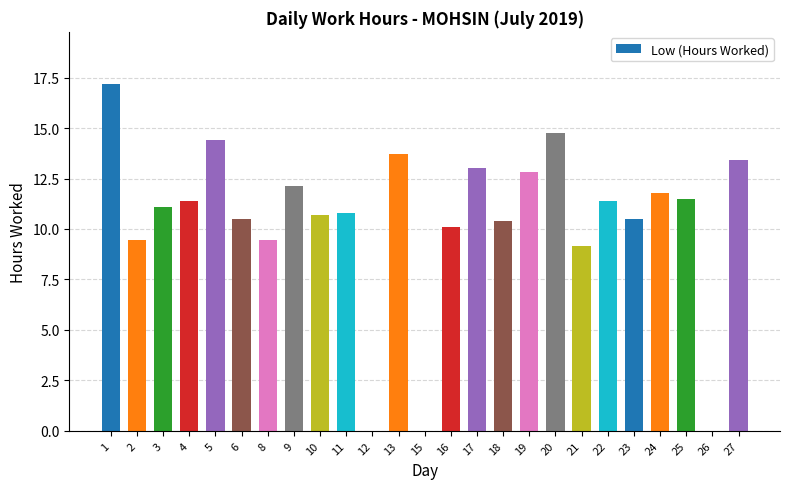

Where is the data nearest to the value 8?

21